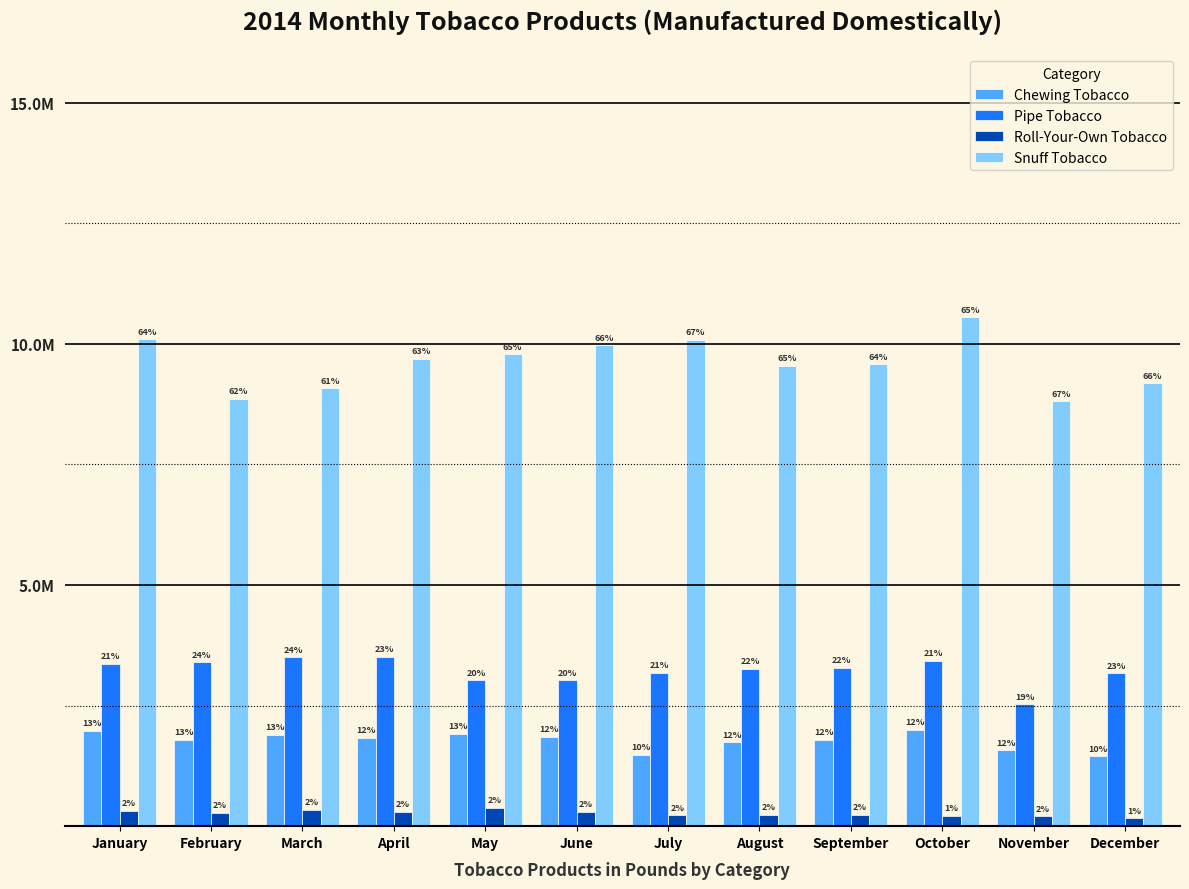

Between February and December, which series saw the biggest shift?

Chewing Tobacco